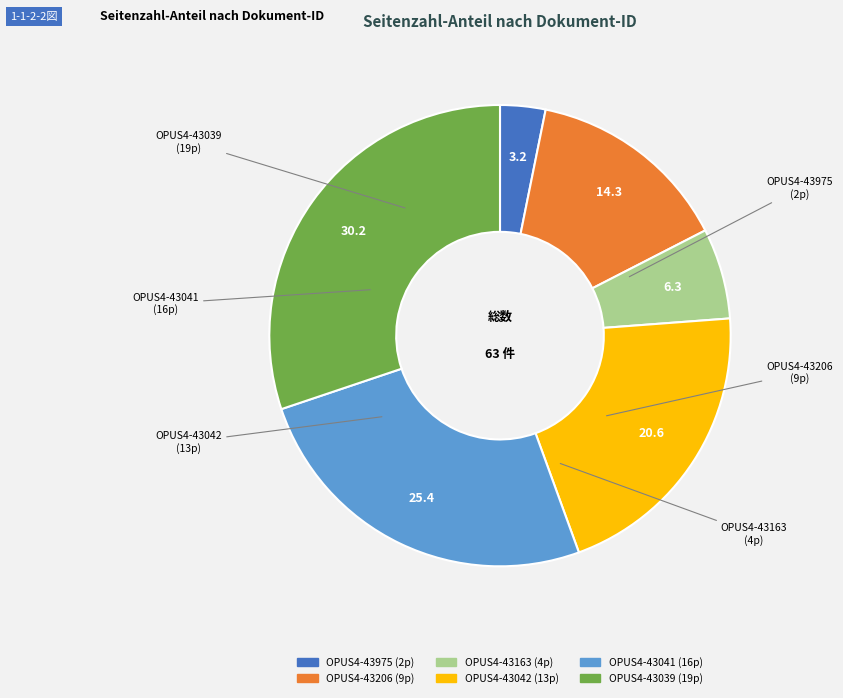

Does OPUS4-43975 represent more than half of the total?

No